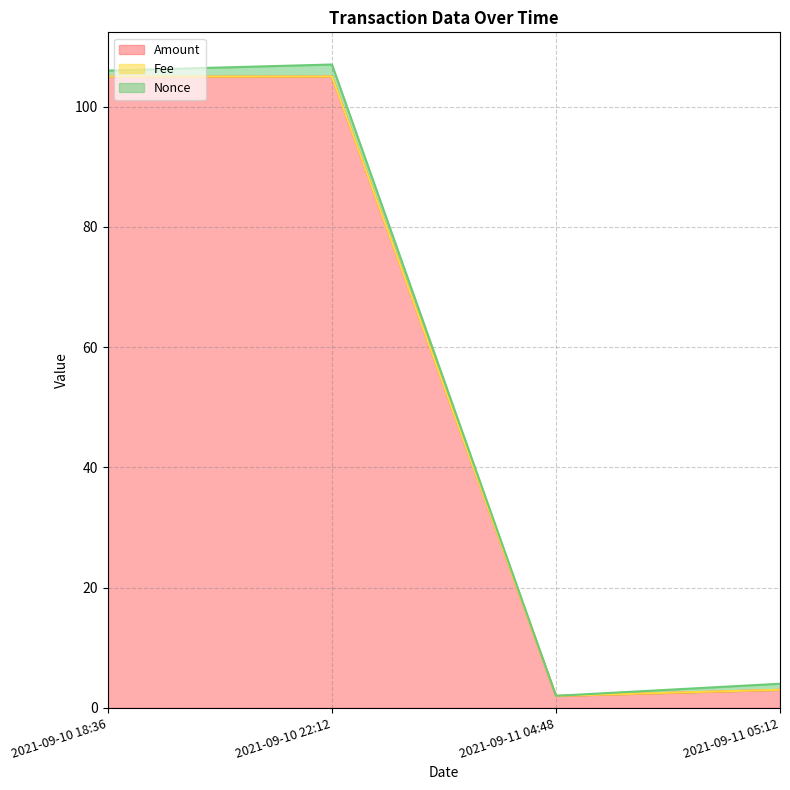

What is the spread (max minus min) of values at 2021-09-10 22:12?

105.0